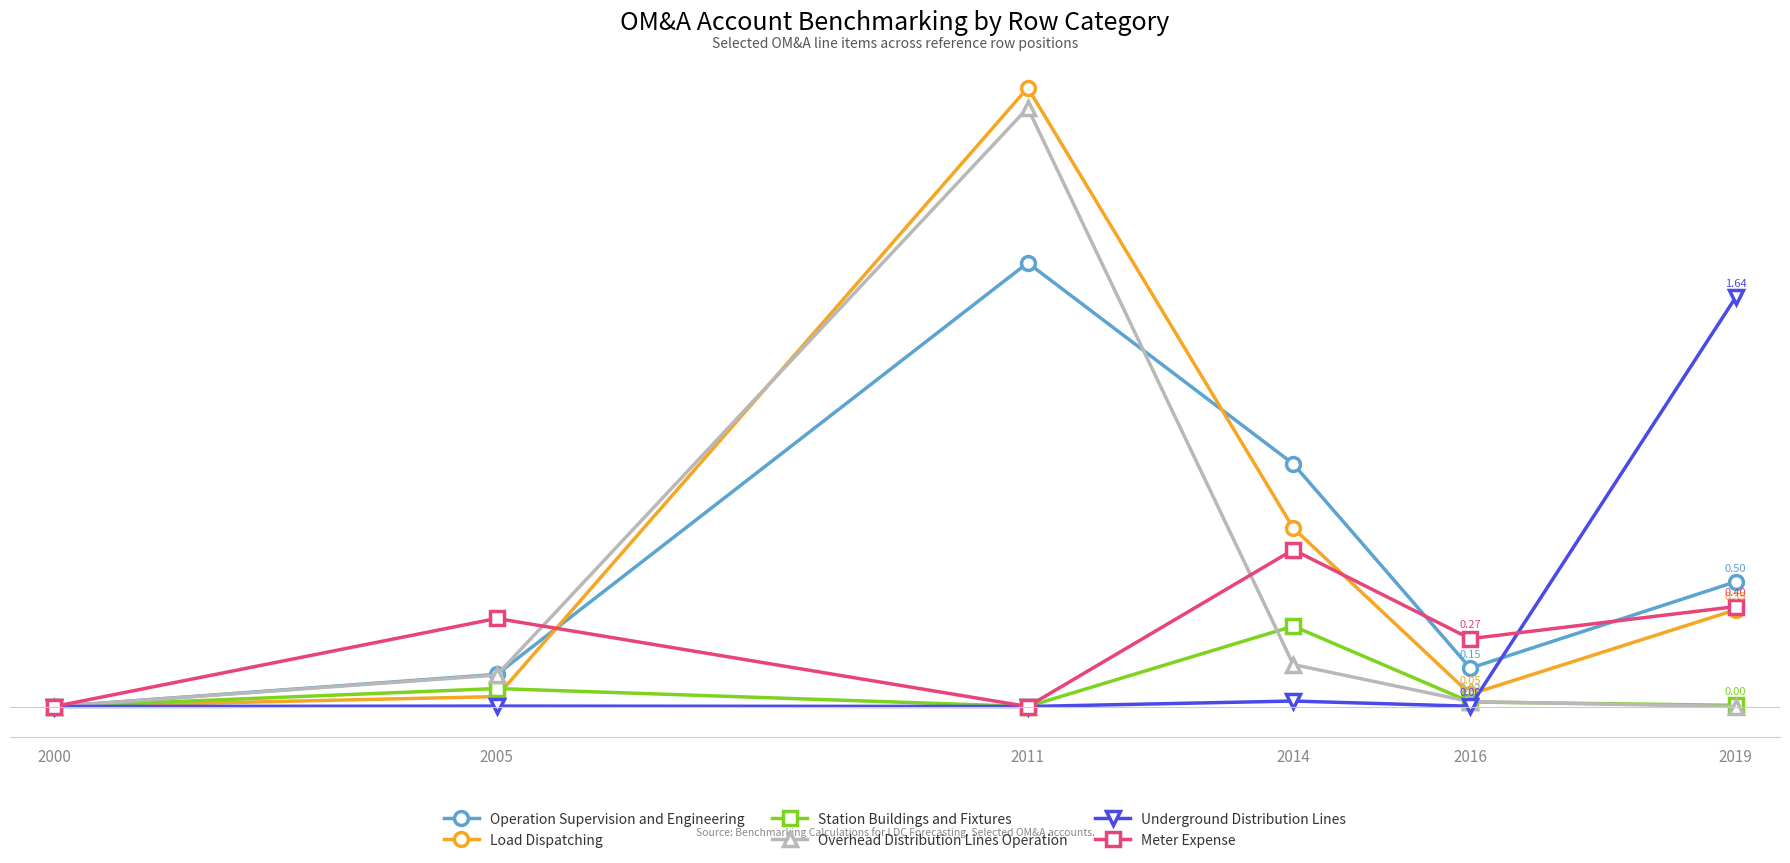

Does the chart have visible grid lines?

No